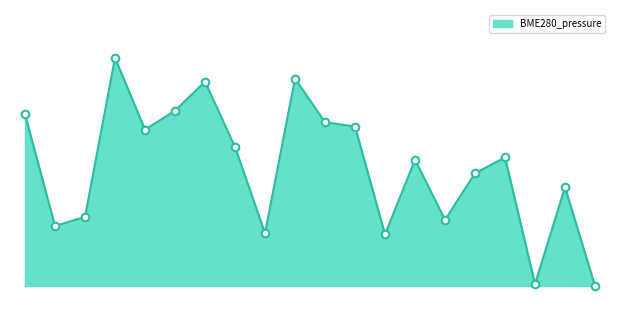

Does the chart have visible grid lines?

No